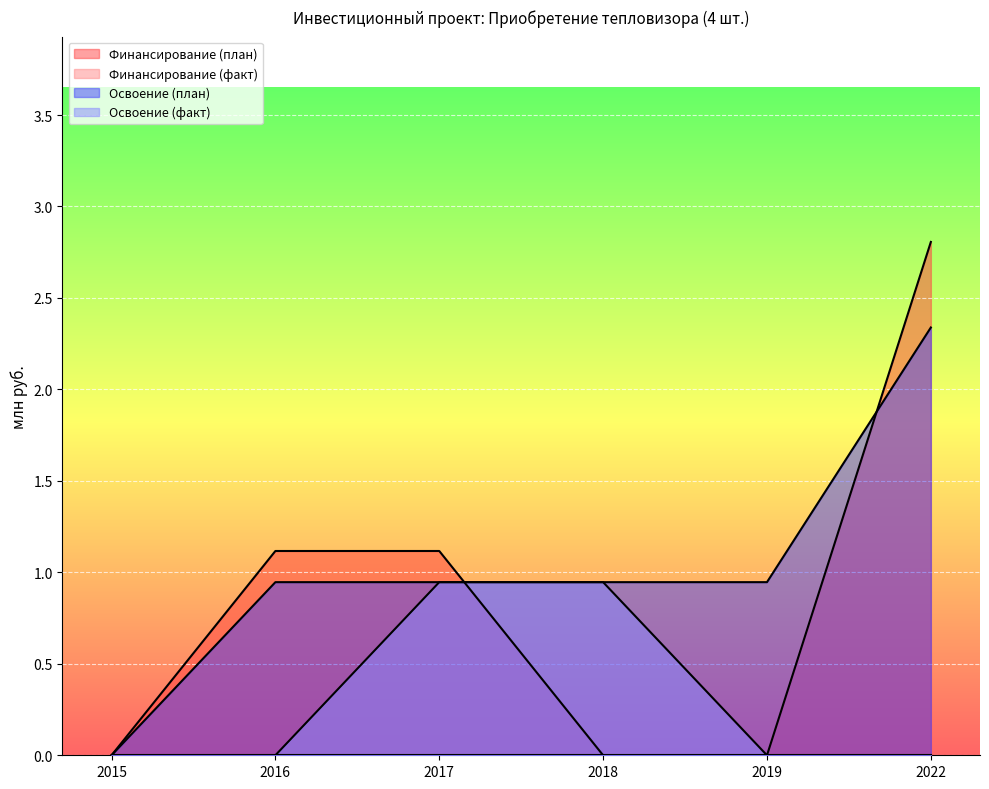

What is the greatest value displayed?

2.8